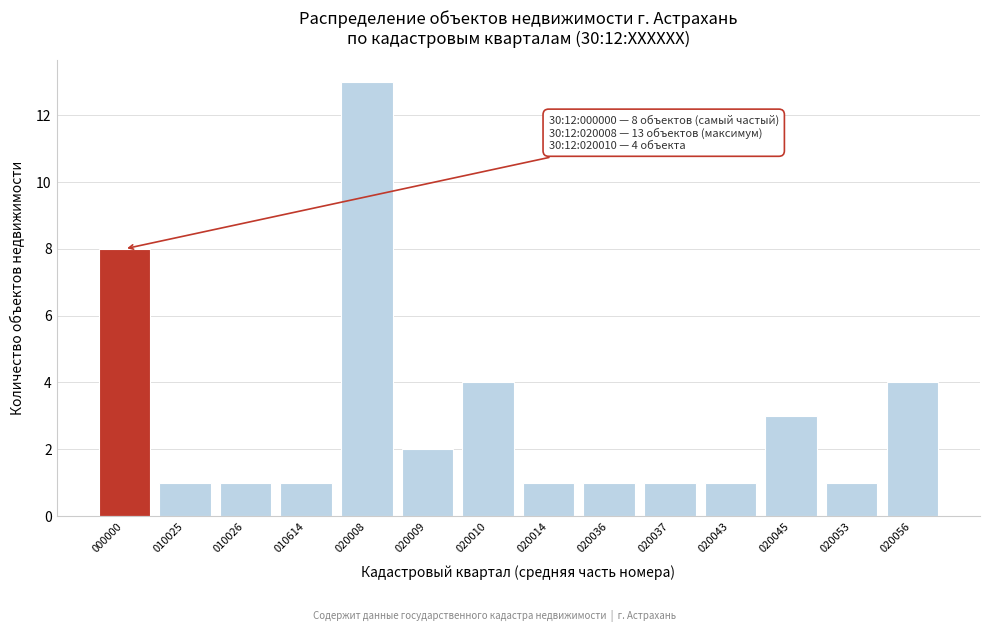

Reading left to right, list all the values displayed in this chart.

8	1	1	1	13	2	4	1	1	1	1	3	1	4